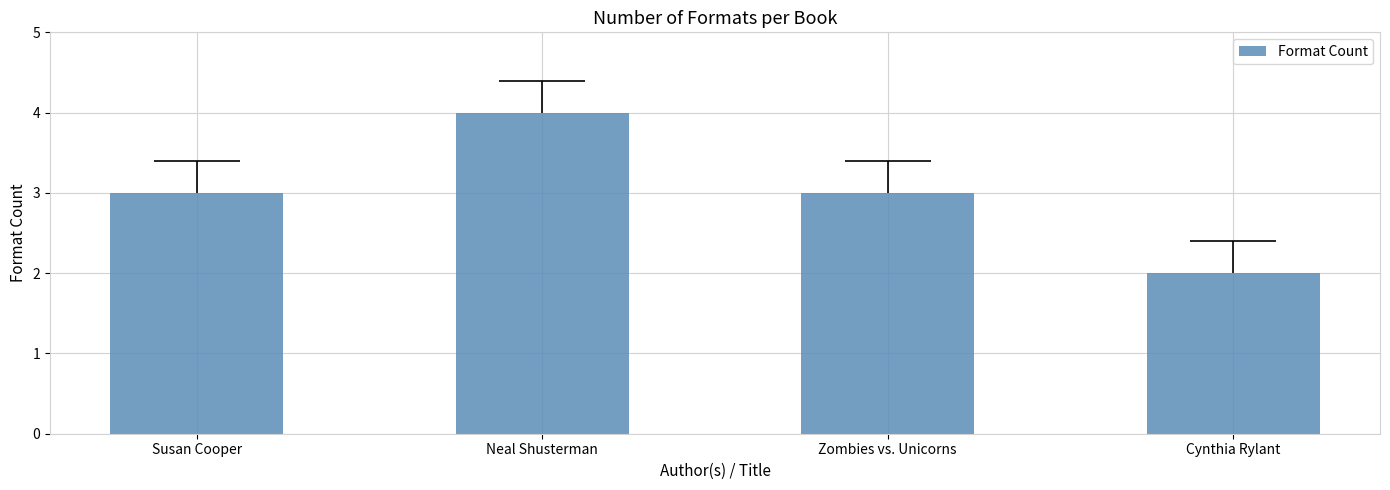

Reading left to right, what are all the values shown in this chart?

Susan Cooper=3	Neal Shusterman=4	Zombies vs. Unicorns=3	Cynthia Rylant=2